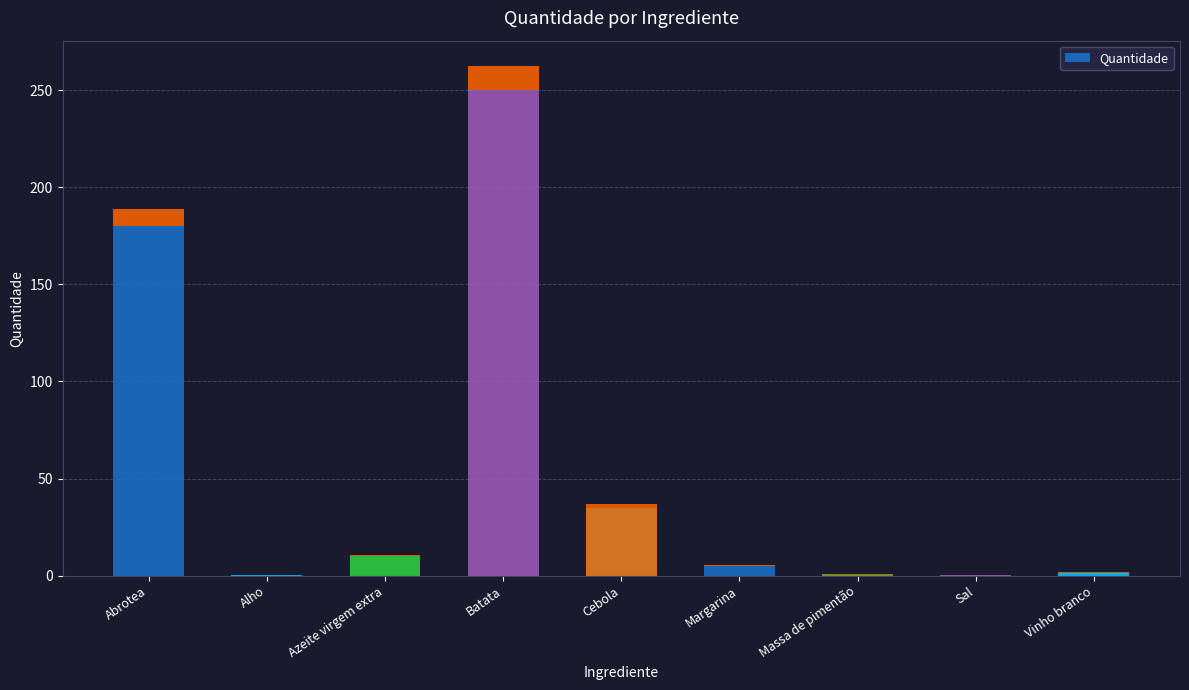

Where does the data first go above 5?

Abrotea